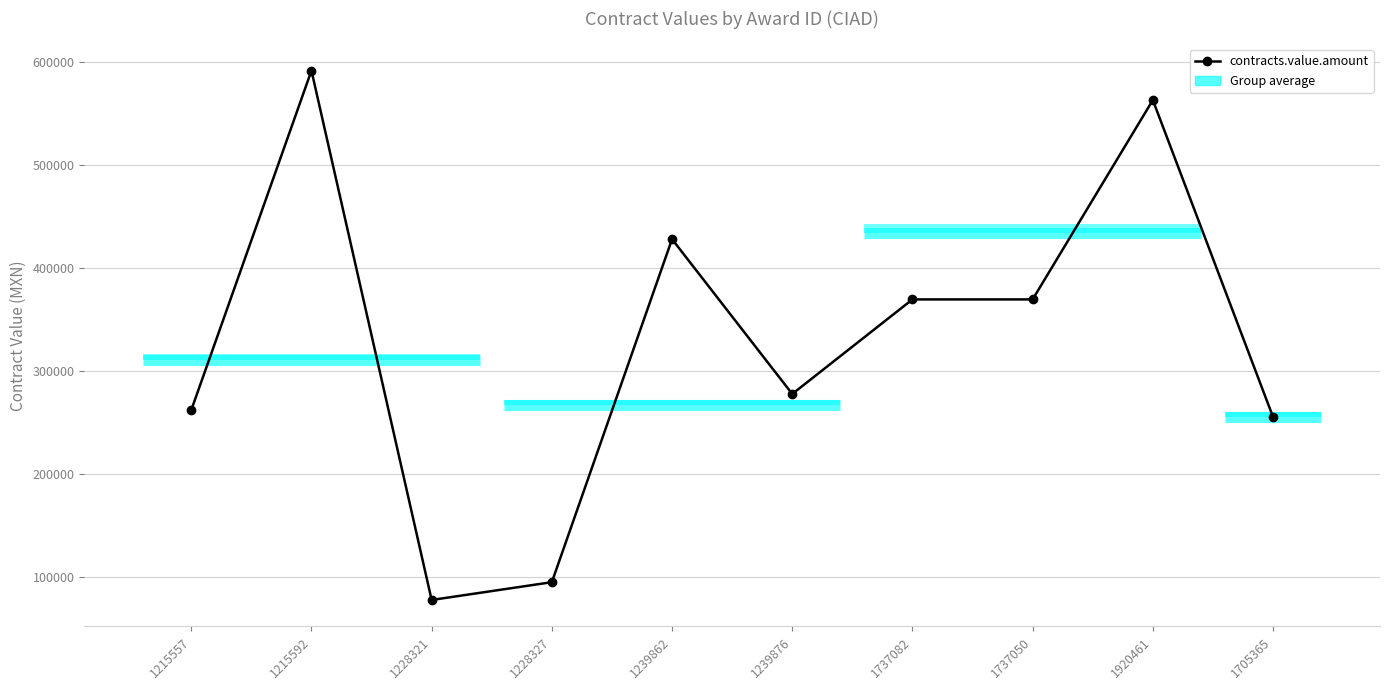

True or false: there are more than 0 points higher than both neighbors.

True